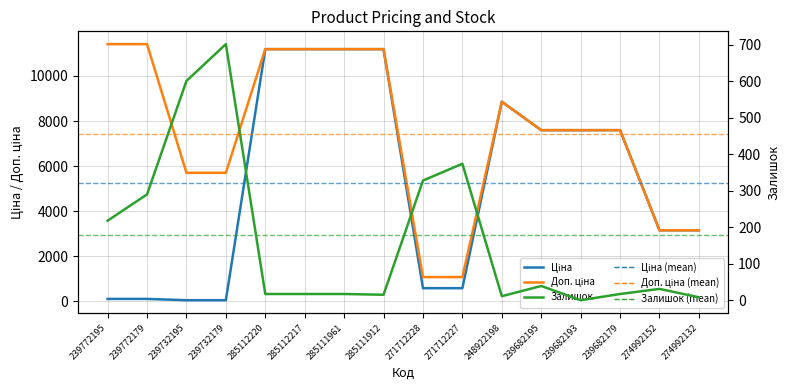

True or false: Доп. ціна and Залишок intersect in this chart.

False